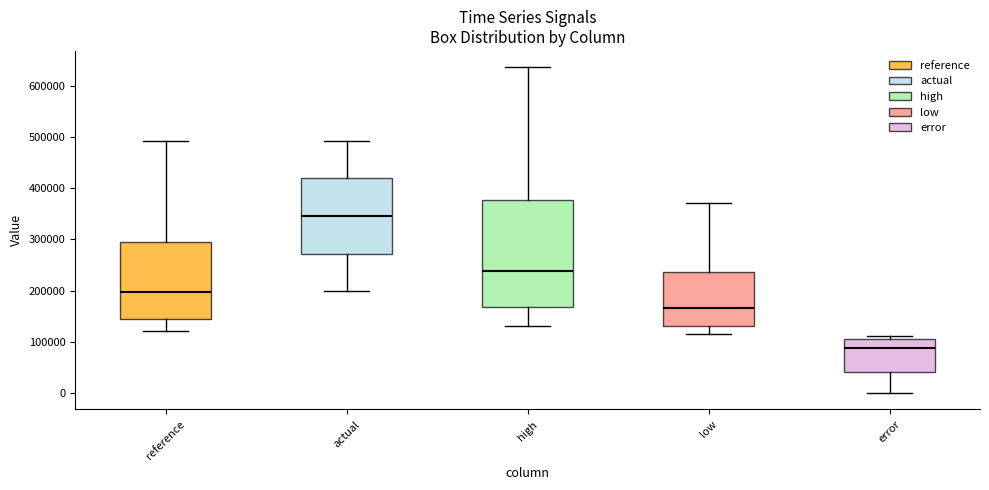

Comparing the boxes themselves (not the whiskers), which one is the tallest?

high